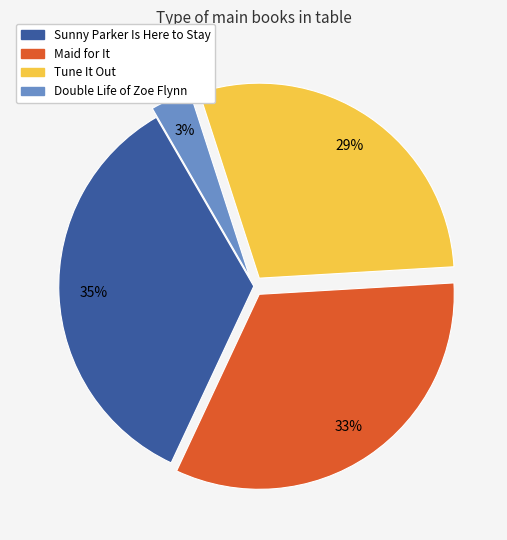

Does Double Life of Zoe Flynn account for over 50% of the chart?

No